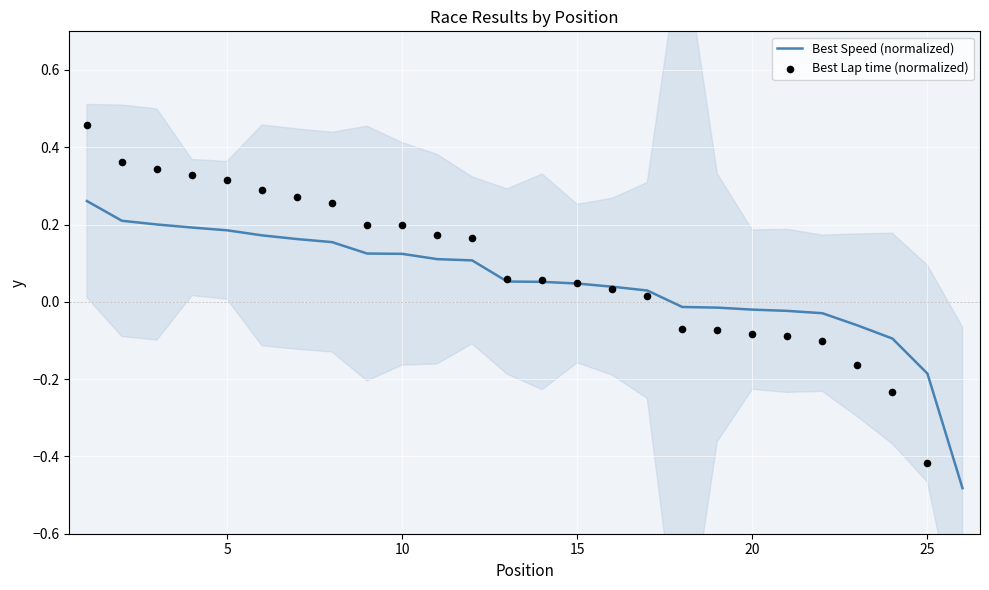

What are all the series names shown in the legend?

Best Speed (normalized), Best Lap time (normalized)